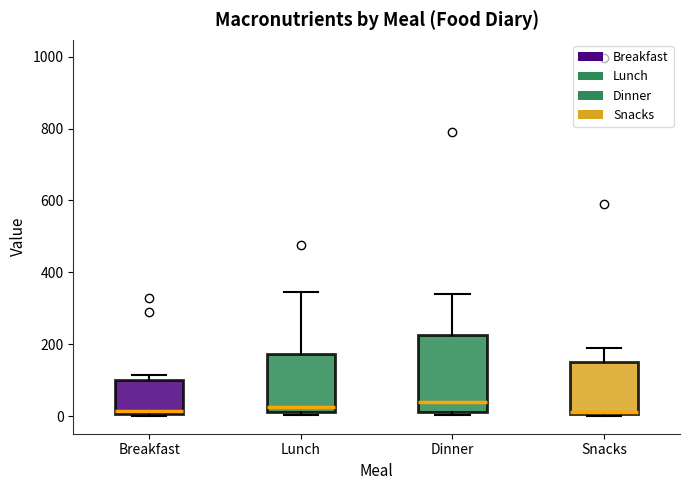

Reading left to right, transcribe this box plot: for each box, give where its median line is, the range the box spans, and where its two whiskers end, as read against the y-axis. The values are not printed on the chart, so give them approximately, as read against the axis.

Breakfast: median 20, box 0 to 100, whiskers 0 to 120
Lunch: median 20 (just above the box's lower edge), box 20 to 180, whiskers 0 to 340
Dinner: median 40, box 20 to 220, whiskers 0 to 340
Snacks: median 20, box 0 to 160, whiskers 0 to 180